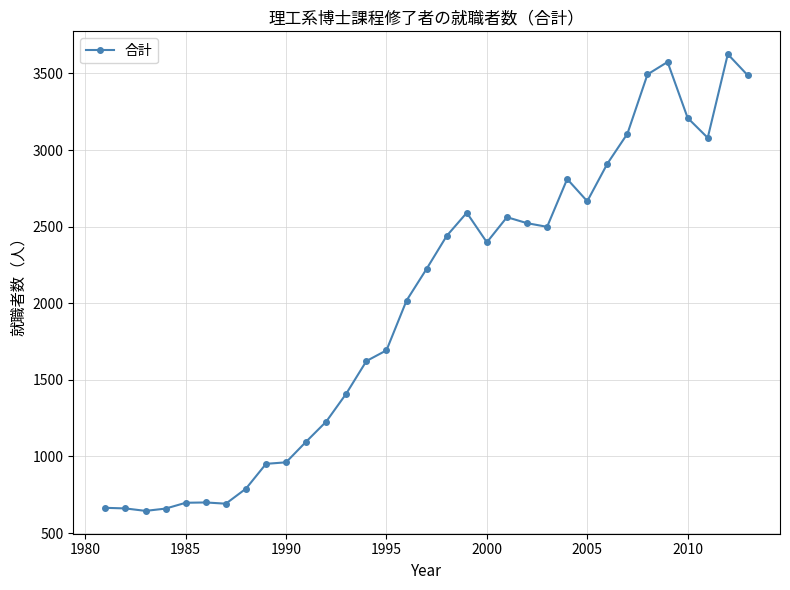

What is the maximum value shown in the chart?

3626